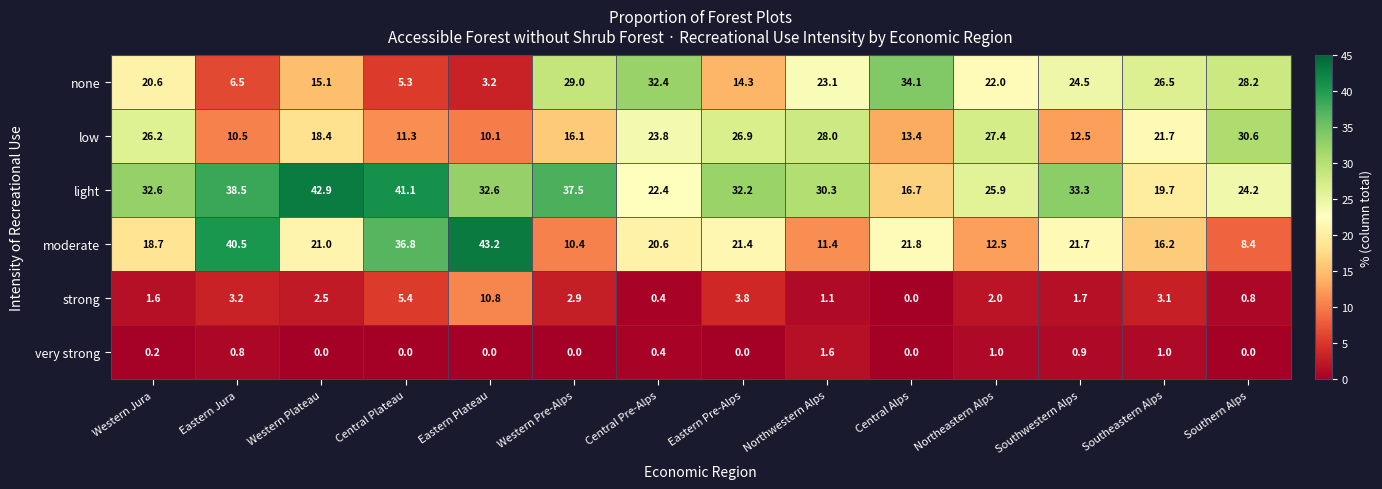

True or false: strong has a value of 2.5 at Western Plateau.

True